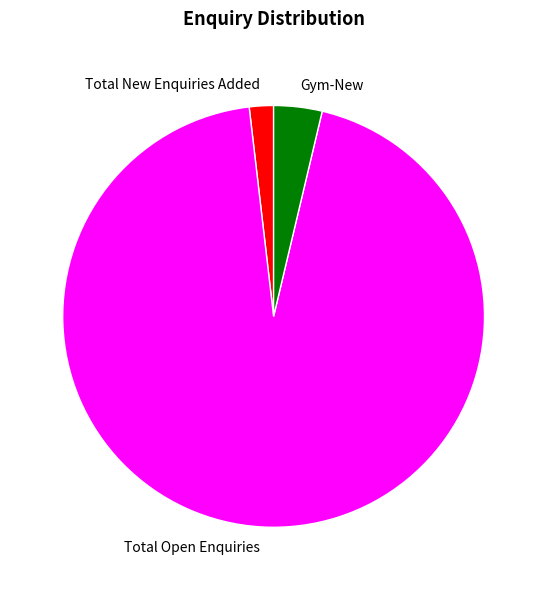

Count the number of slices in the pie.

3